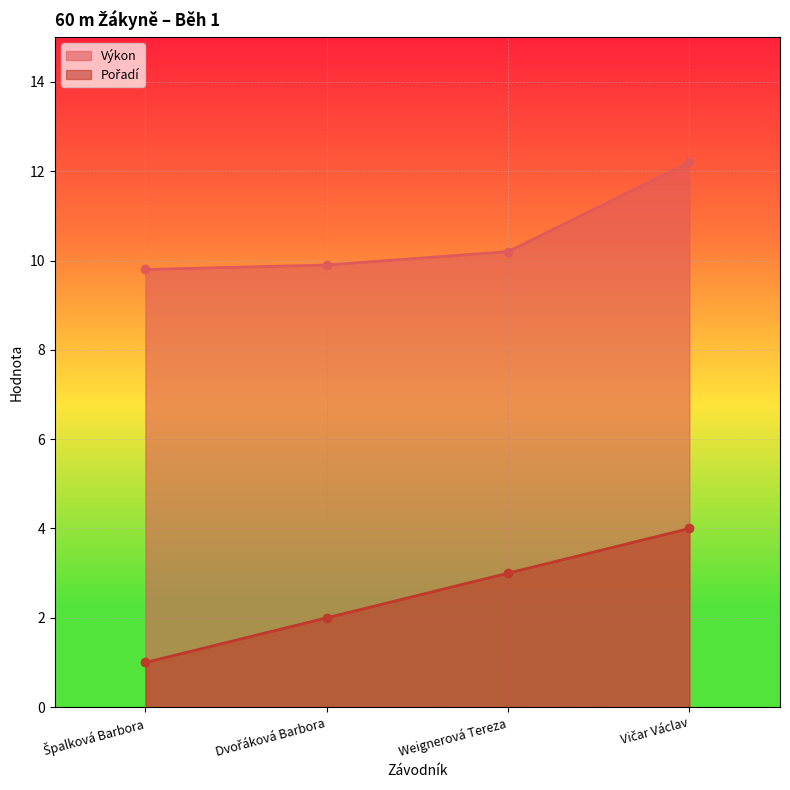

Reading left to right, extract all data points from this chart.

Pořadí: Špalková Barbora=1.0	Dvořáková Barbora=2.0	Weignerová Tereza=3.0	Vičar Václav=4.0
Výkon: Špalková Barbora=9.8	Dvořáková Barbora=9.9	Weignerová Tereza=10.2	Vičar Václav=12.2